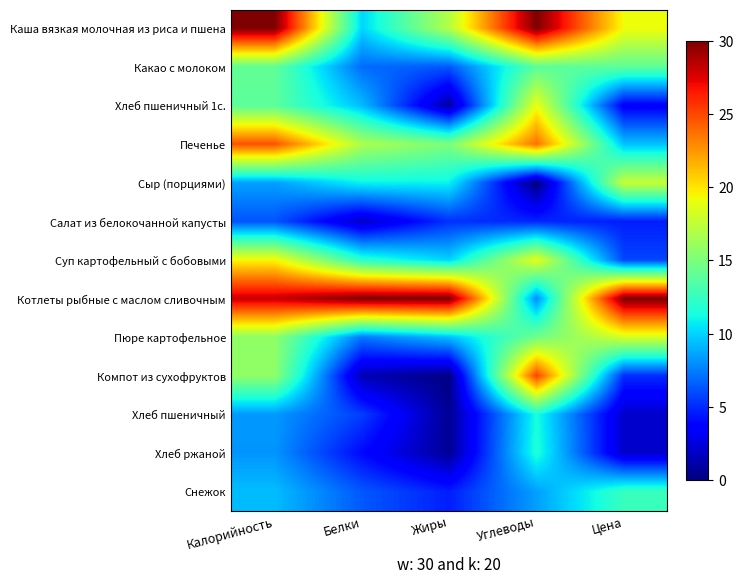

Which has a higher value, Жиры or Белки?

Жиры